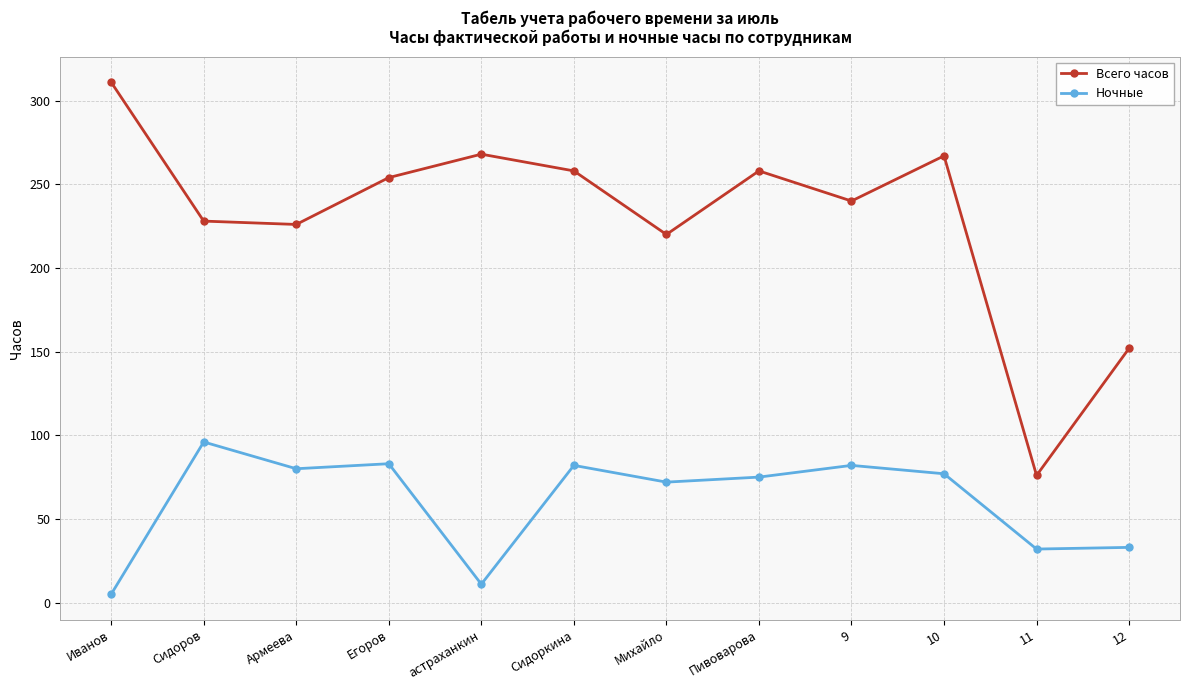

Which series has the largest total across all categories?

Всего часов